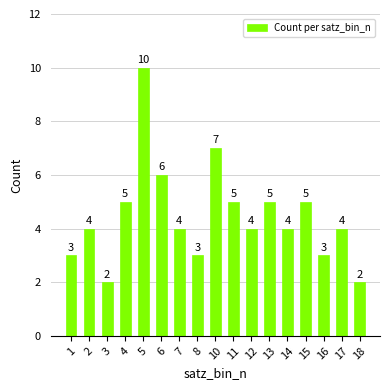

At which label is the value closest to 6?

6